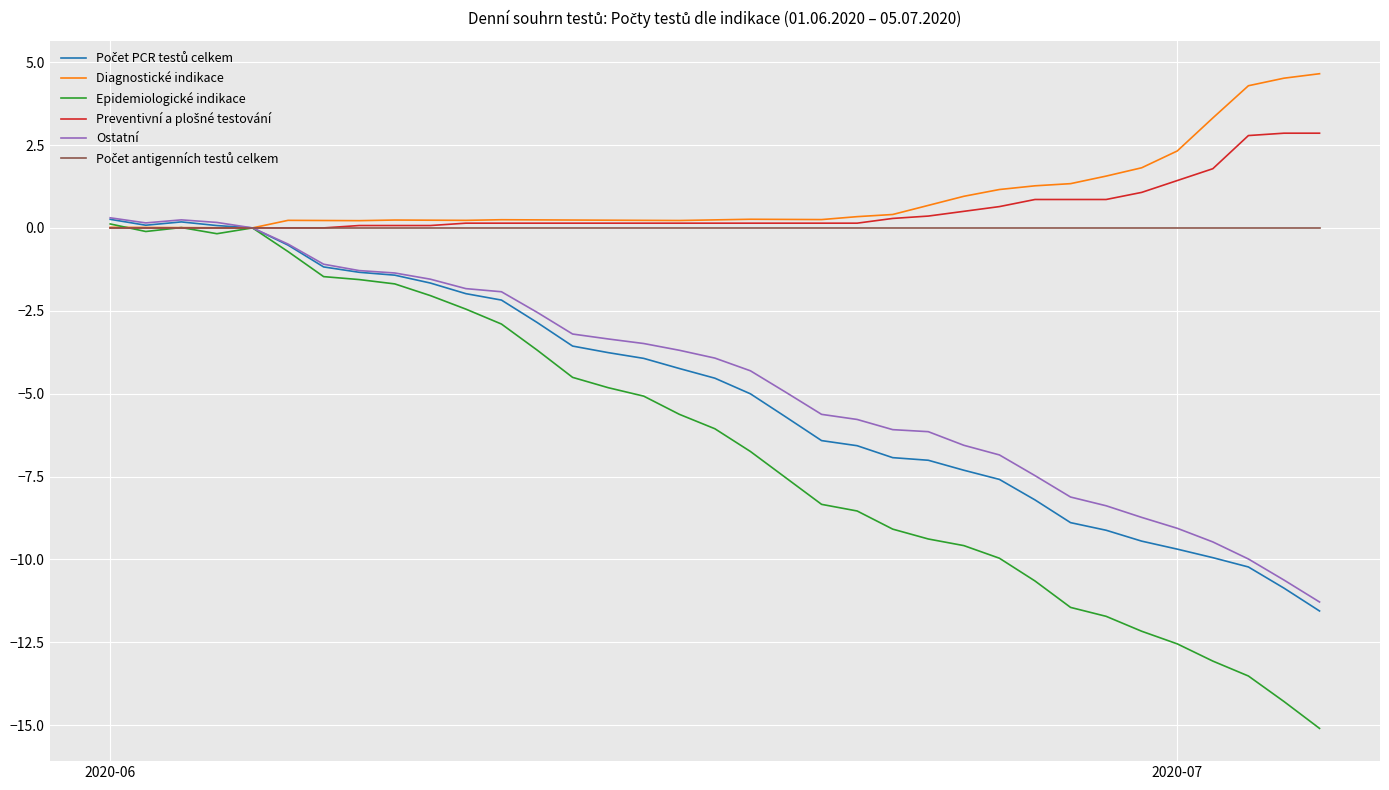

What is the difference between the maximum and minimum values in the Diagnostické indikace series?

4.7